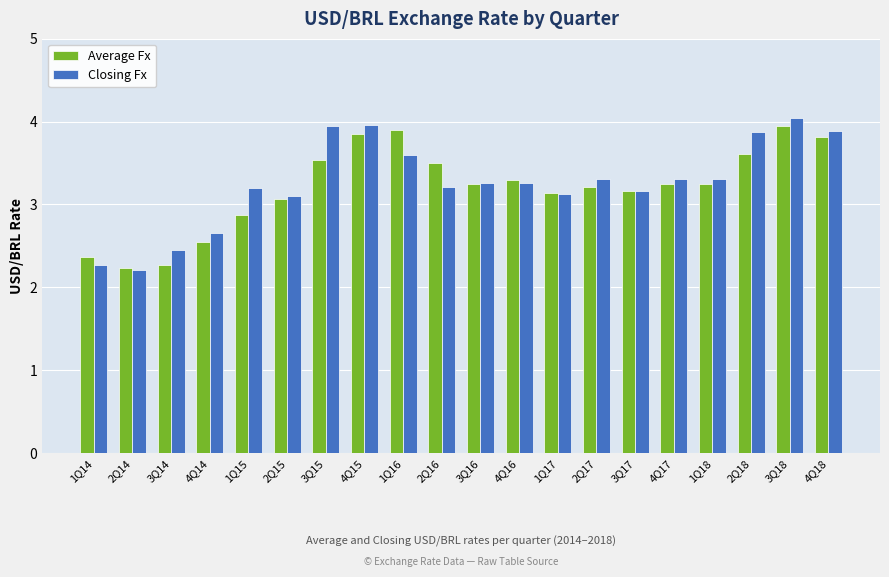

What is the maximum value shown in the chart?

4.0